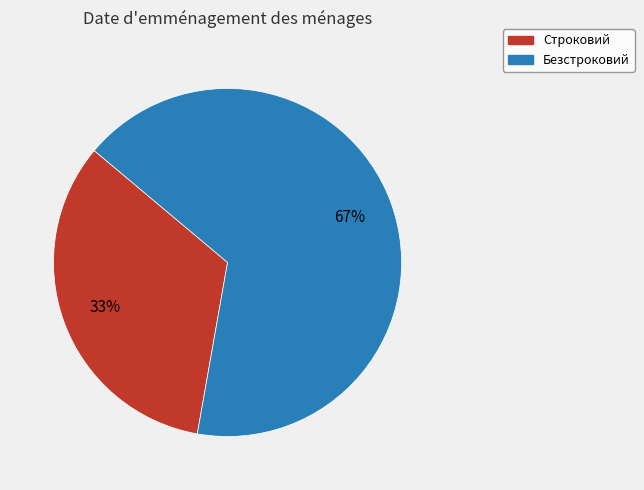

To the nearest percent, what is the average slice percentage?

50%